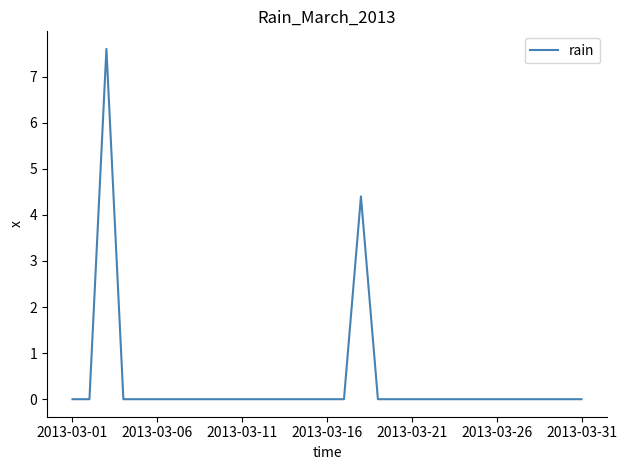

What is the maximum value shown in the chart?

7.6